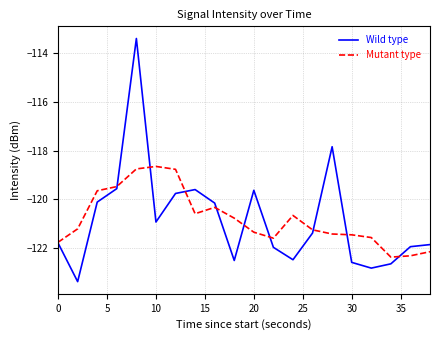

True or false: Wild type has more than 1 points higher than both neighbors.

True